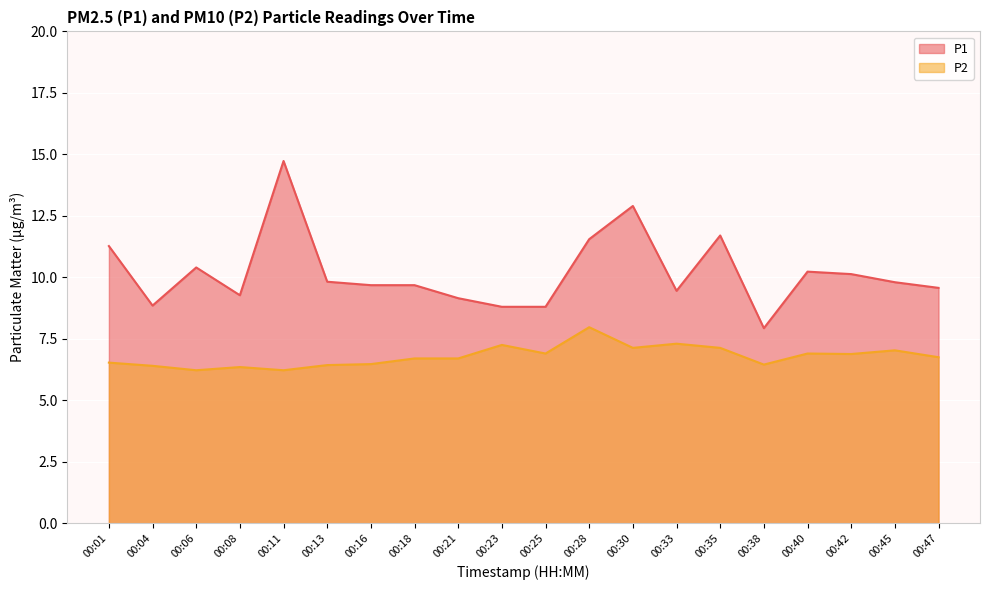

Between 00:30 and 00:08, which is larger?

00:30